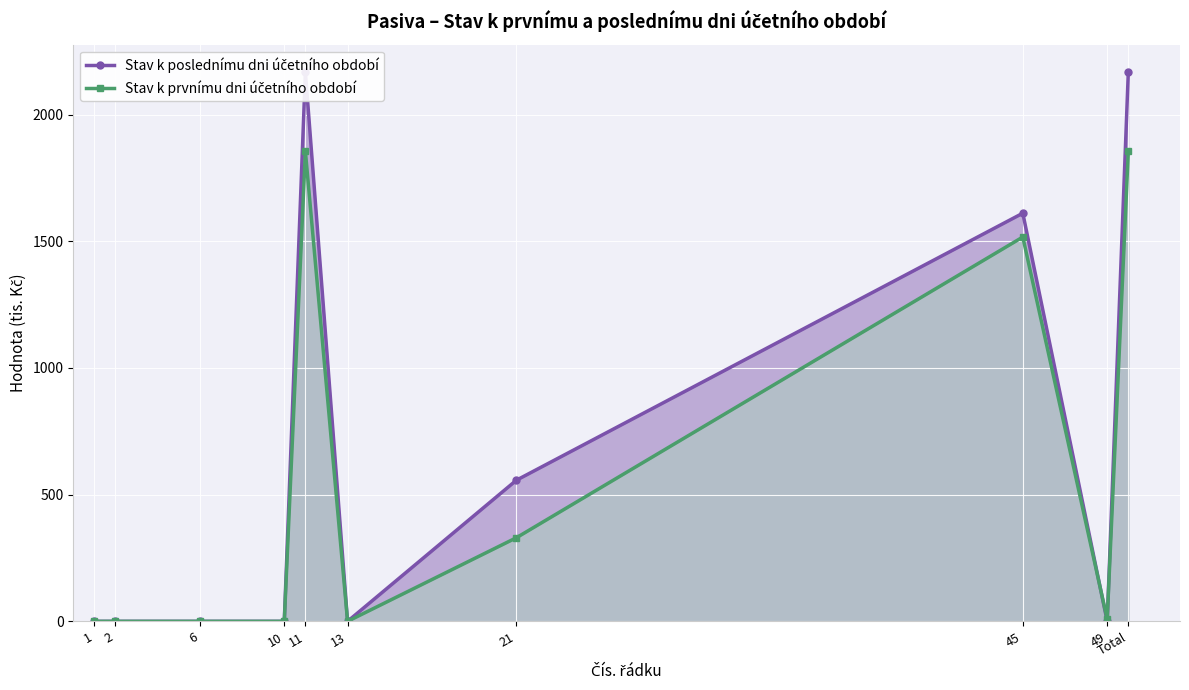

What is the sum of the Stav k poslednímu dni účetního období values at Total and 10?

2168